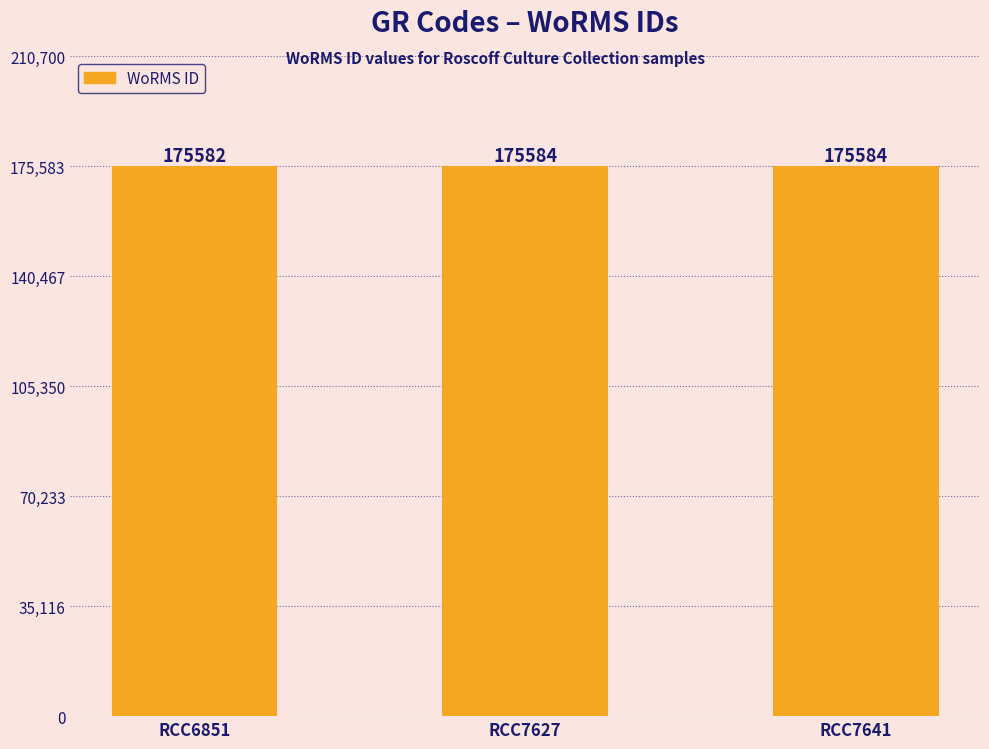

The chart shows a value of 175584 at RCC7641. True or false?

True